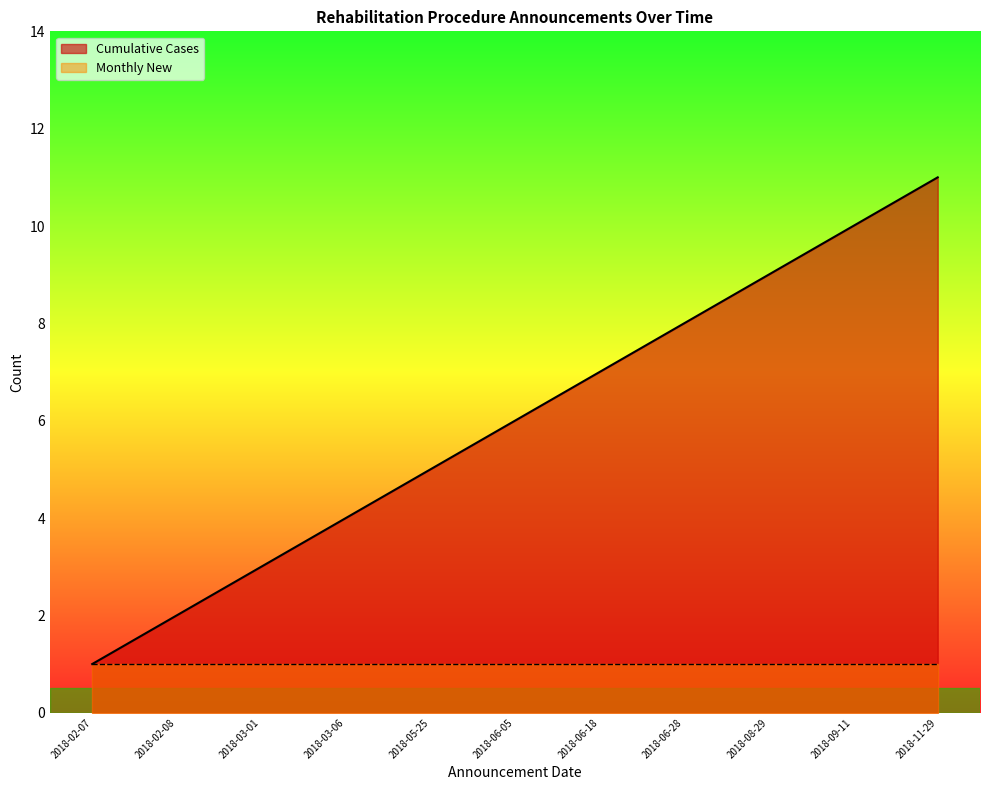

The chart shows a value of 16 at 2018-08-29. True or false?

False